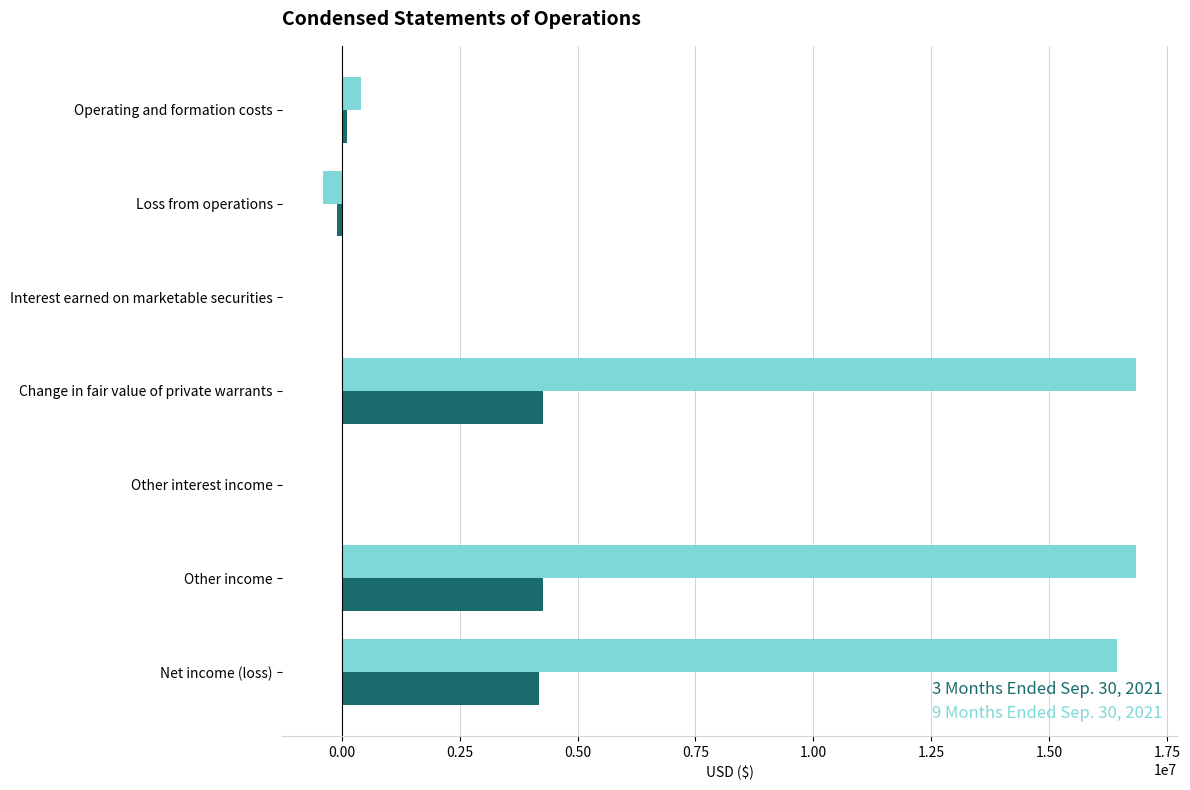

The value of 9 Months Ended Sep. 30, 2021 at Other income is 22938163. True or false?

False